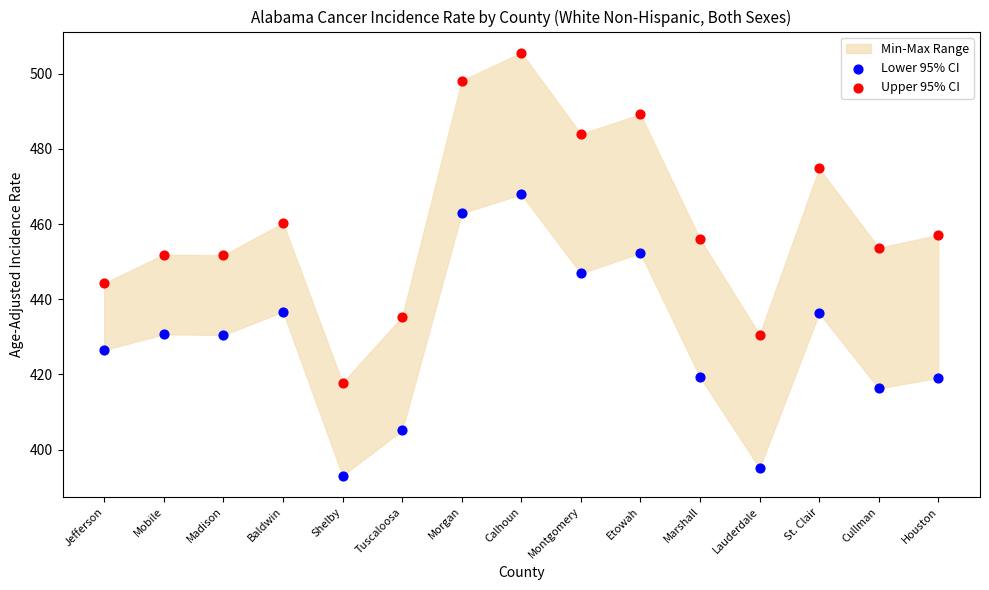

Which series contains the lowest Y value?

Lower 95% CI